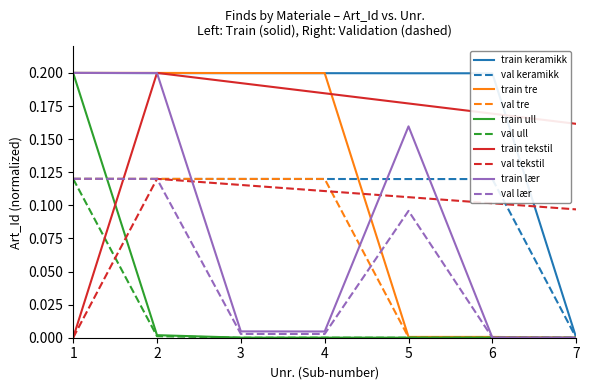

Between which two adjacent categories do val tre and train tekstil first intersect?

1 and 2